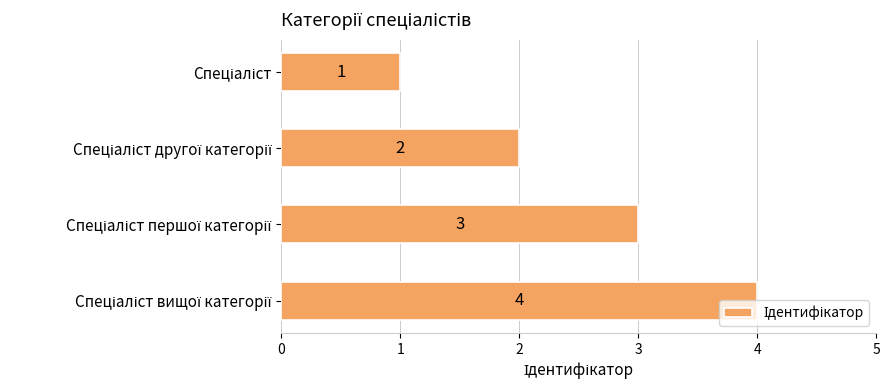

What is the difference between the maximum and minimum values?

3